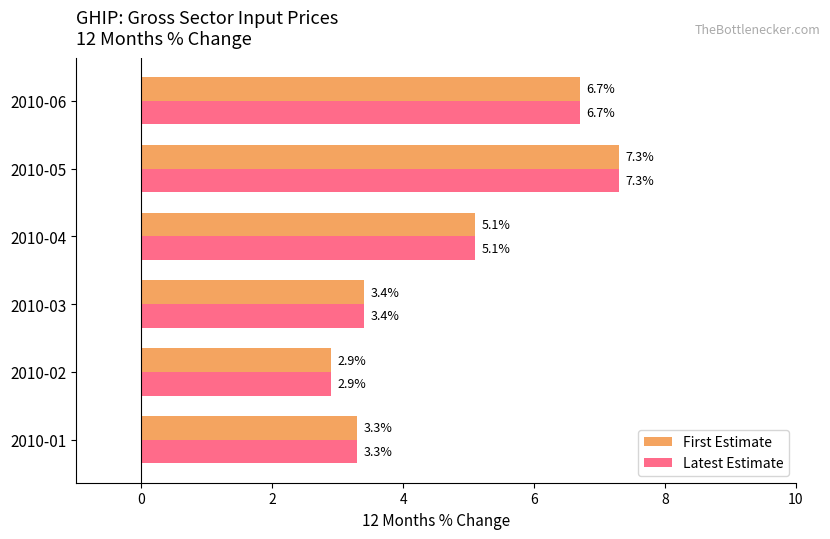

Rank the categories by Latest Estimate value from highest to lowest.

2010-05, 2010-06, 2010-04, 2010-03, 2010-01, 2010-02